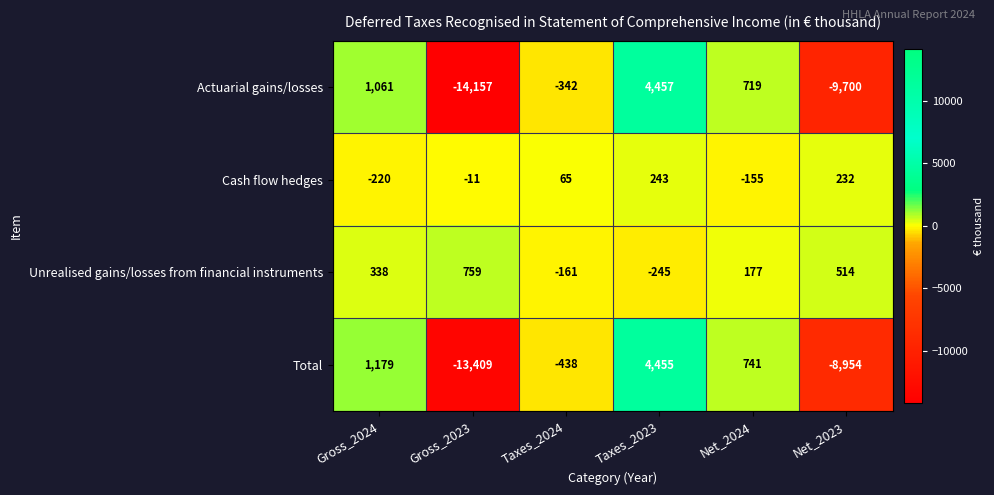

What value does the Cash flow hedges series have at Taxes_2023?

243